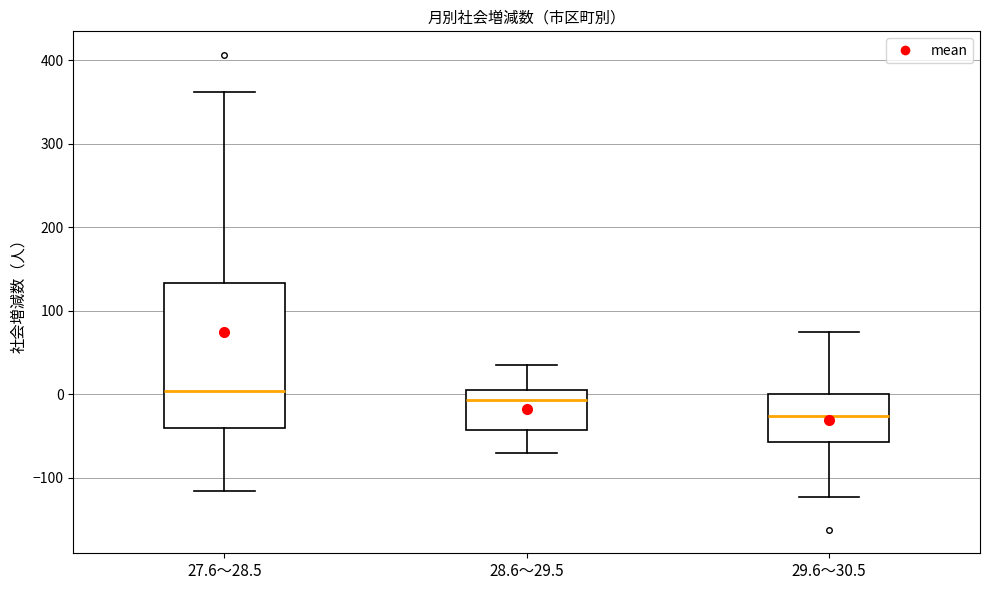

Which box is the tallest, from its lower edge to its upper edge?

27.6～28.5